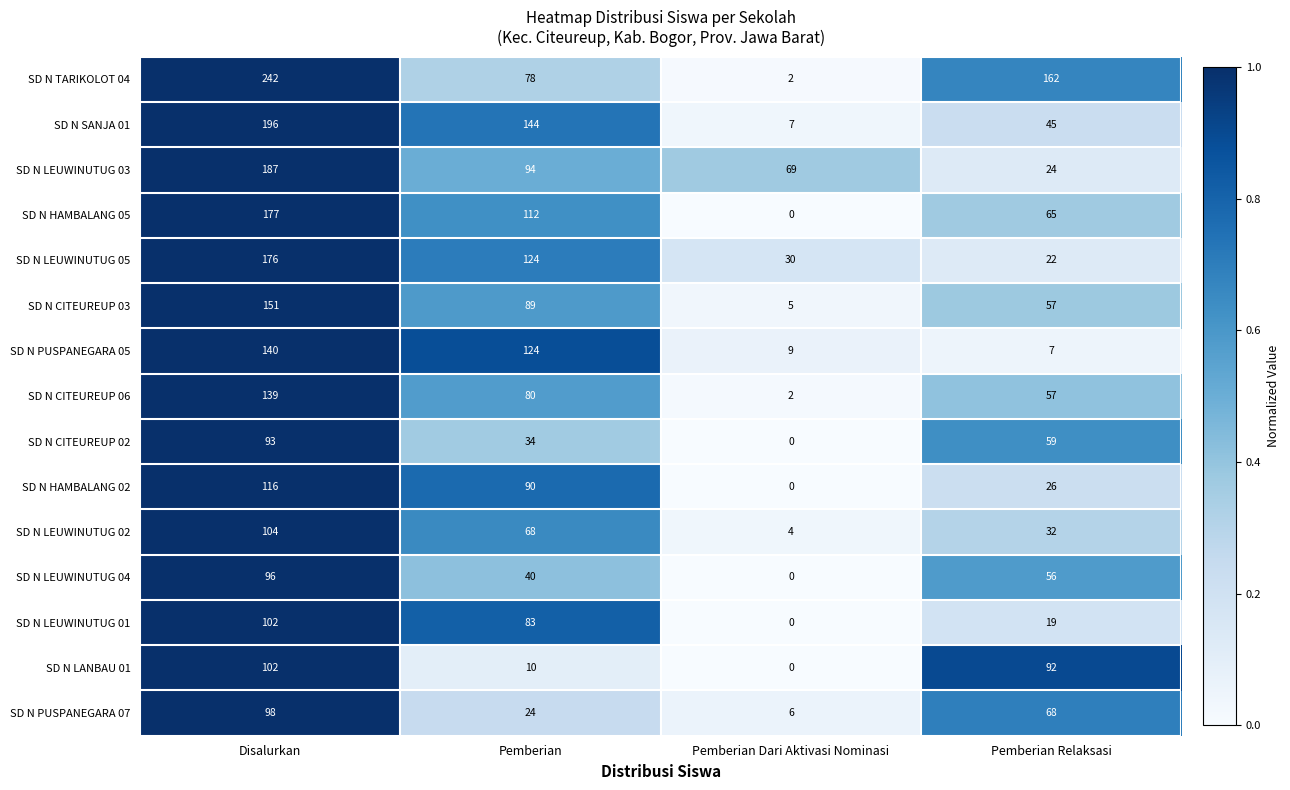

The value of SD N LEUWINUTUG 02 at Pemberian is 39. True or false?

False